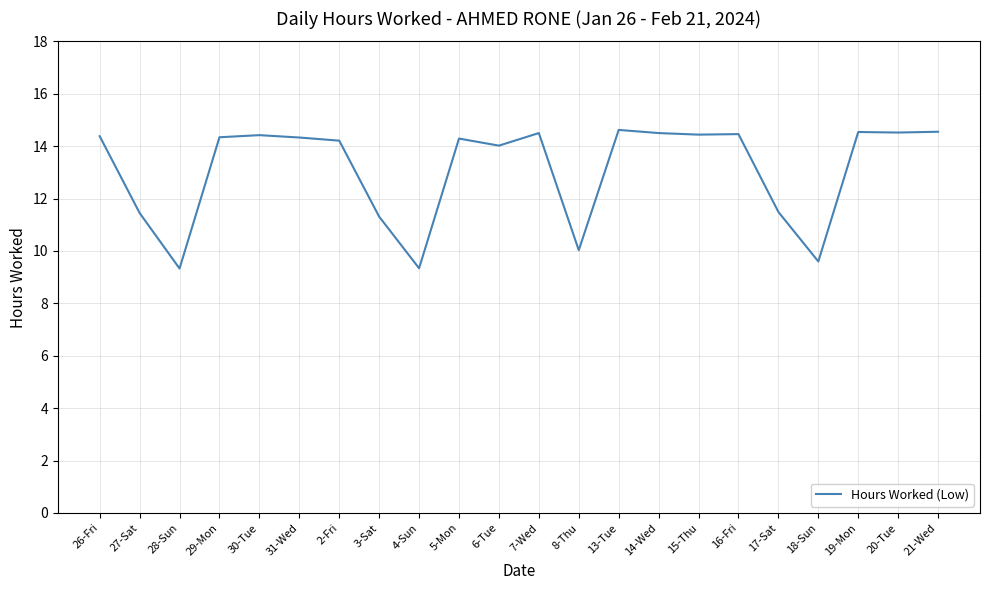

What is the difference between the maximum and minimum values?

5.3